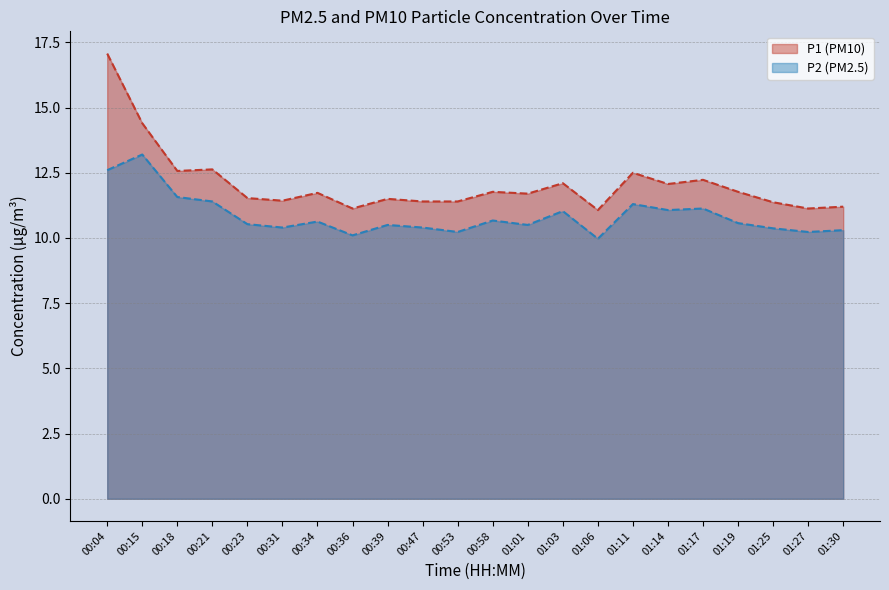

Which series has the widest spread of values?

P1 (PM10)